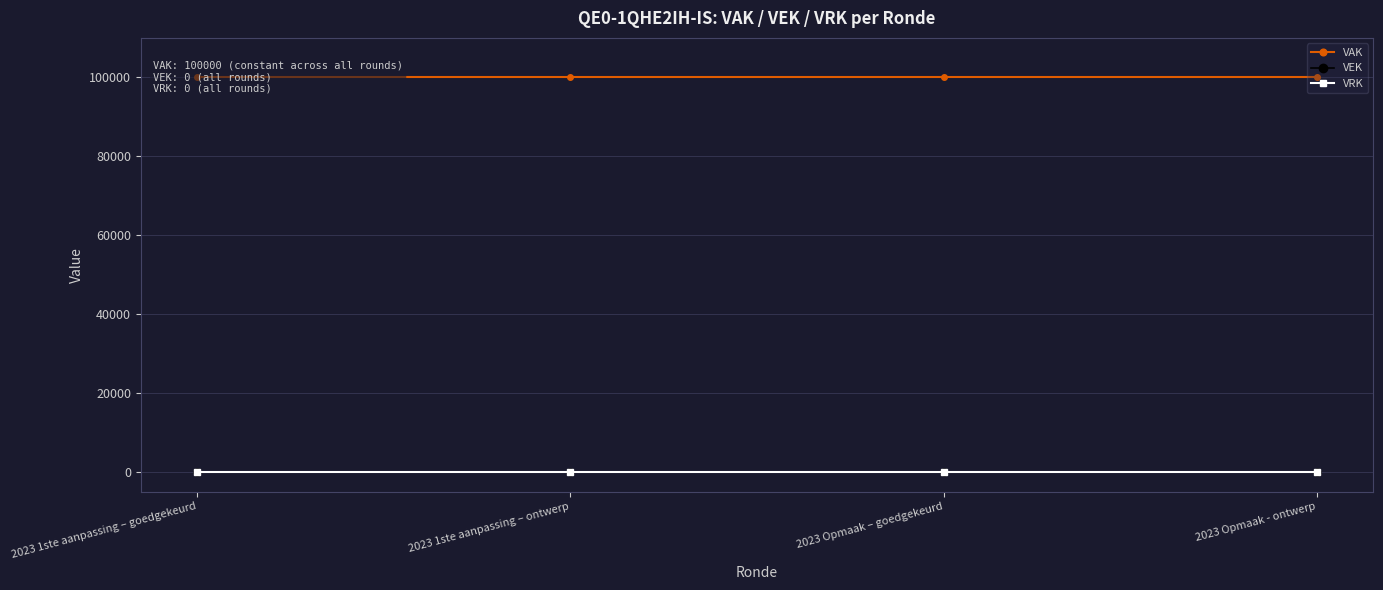

What is the sum of all VAK values?

400000